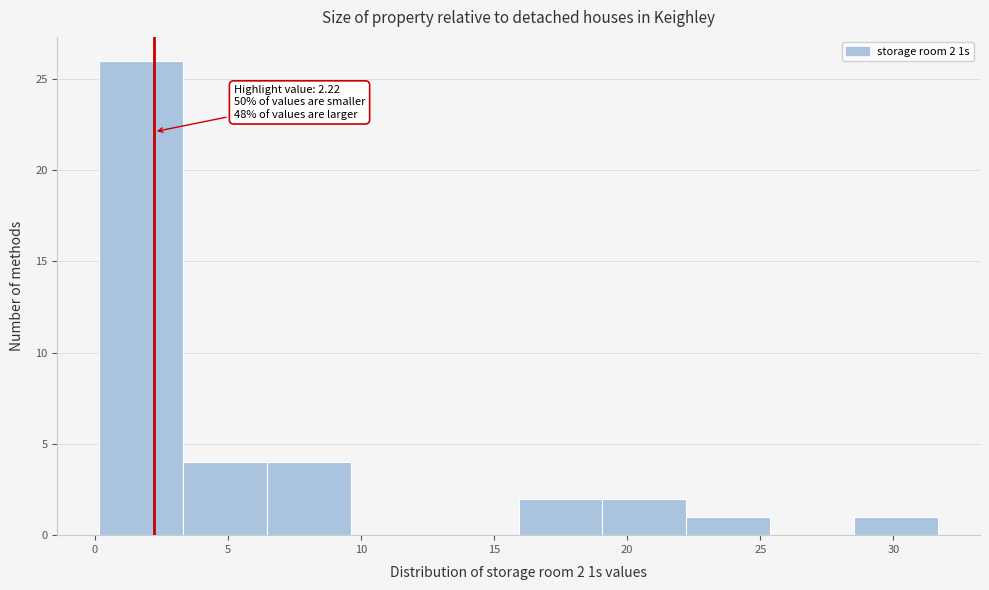

Over which range of the x-axis is the bar tallest?

0.0 to 3.5